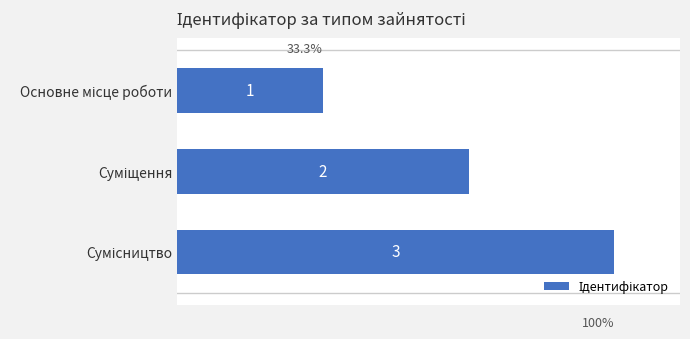

What is the sum of all values?

6